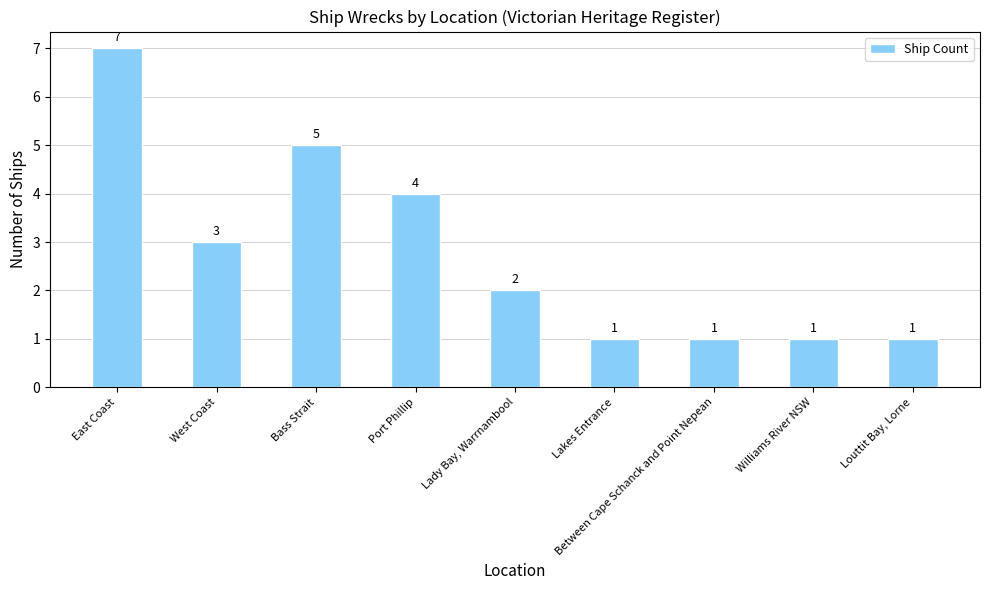

At which label does the data first exceed 2?

East Coast